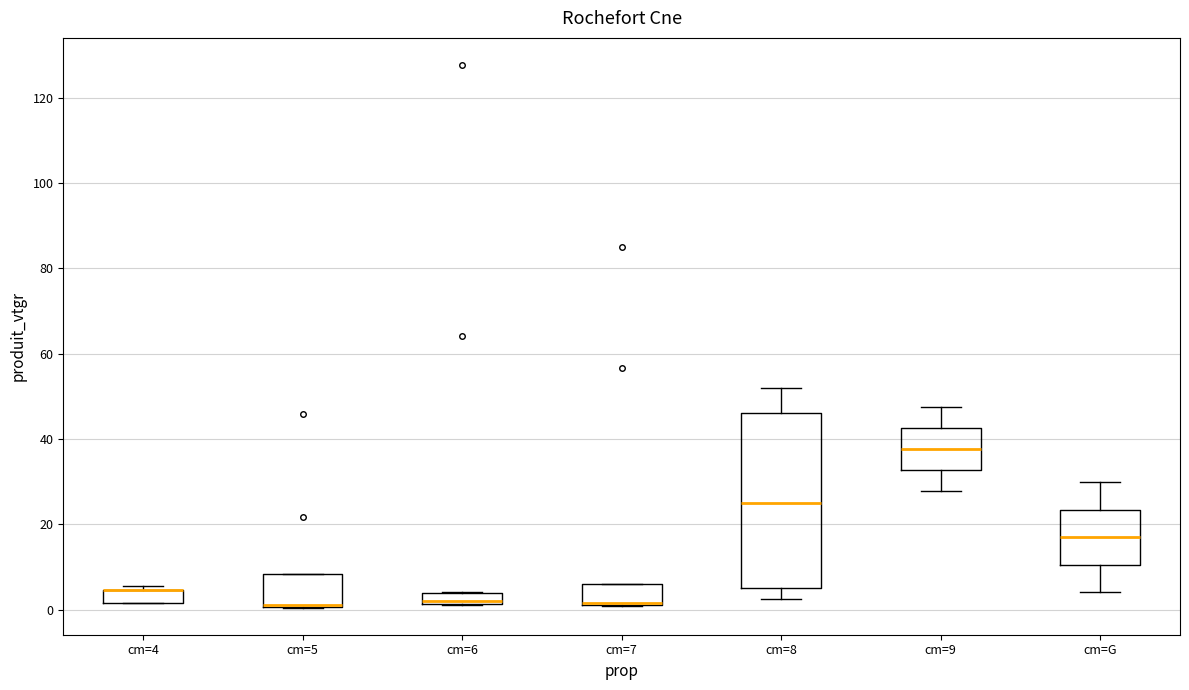

Where does the lower whisker of the box for cm=8 end on the y-axis? The values are not printed on the chart, so give them approximately, as read against the axis.

2